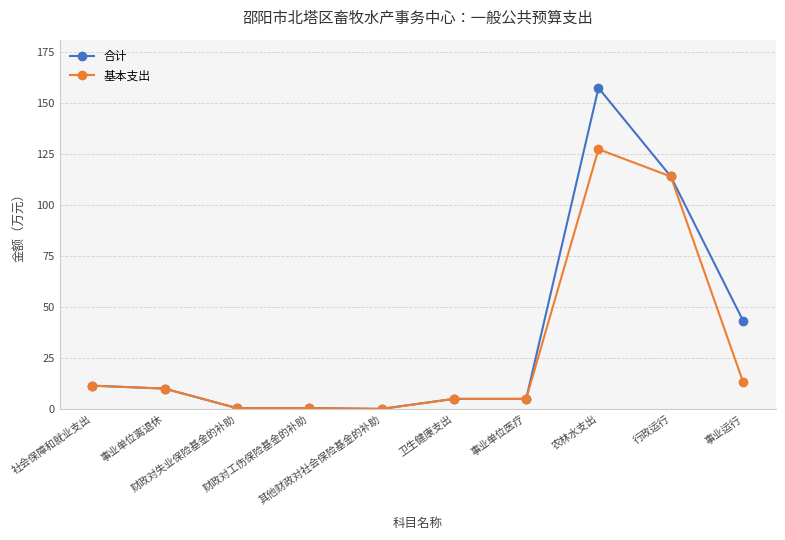

Rank the series by their maximum value, from lowest to highest.

基本支出, 合计